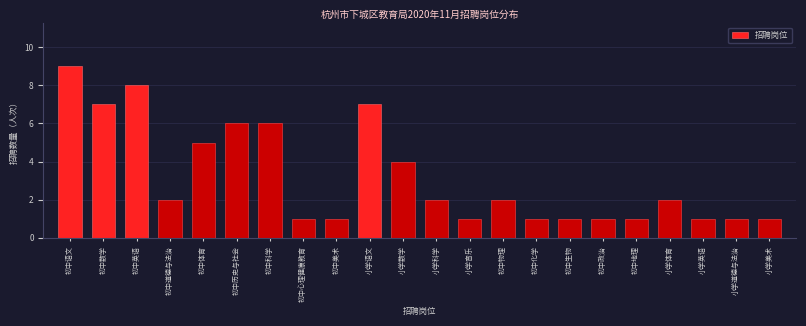

Reading right to left, transcribe all the data shown in this chart.

小学美术=1	小学道德与法治=1	小学英语=1	小学体育=2	初中地理=1	初中政治=1	初中生物=1	初中化学=1	初中物理=2	小学音乐=1	小学科学=2	小学数学=4	小学语文=7	初中美术=1	初中心理健康教育=1	初中科学=6	初中历史与社会=6	初中体育=5	初中道德与法治=2	初中英语=8	初中数学=7	初中语文=9